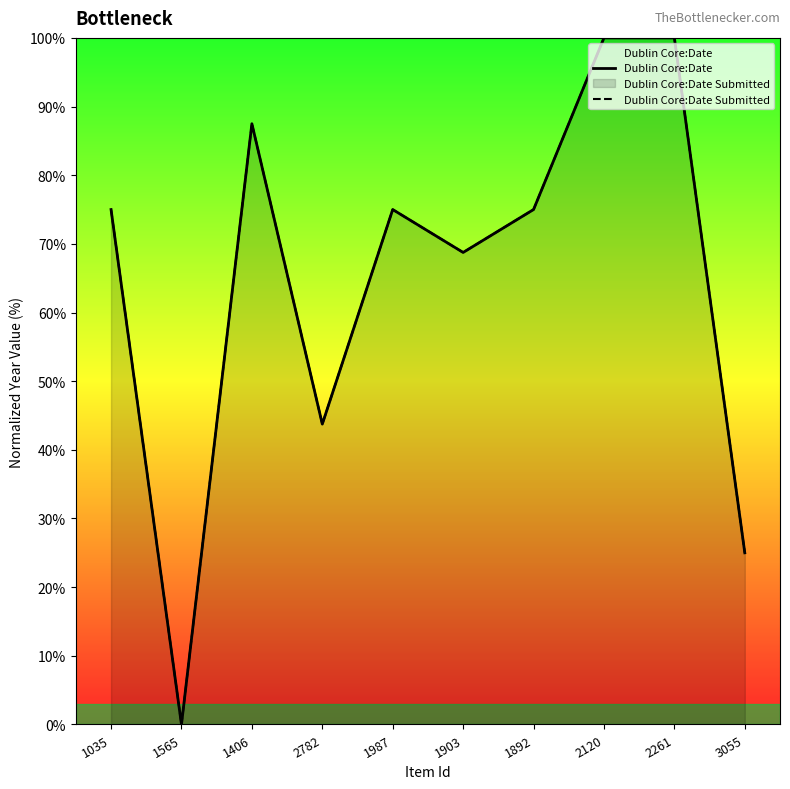

What are all the series names shown in the legend?

Dublin Core:Date, Dublin Core:Date Submitted